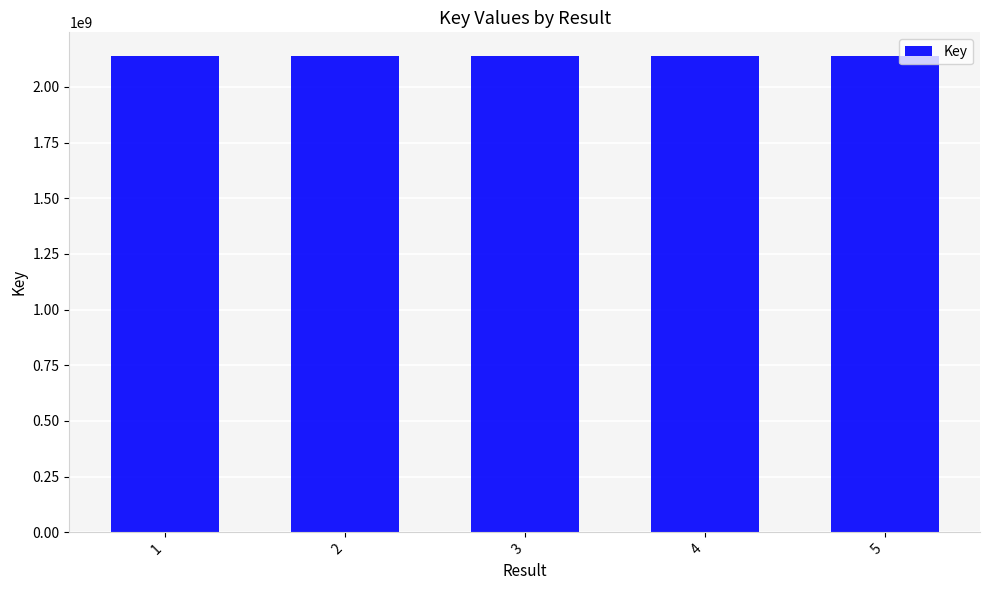

What is the minimum value shown in the chart?

2137662093